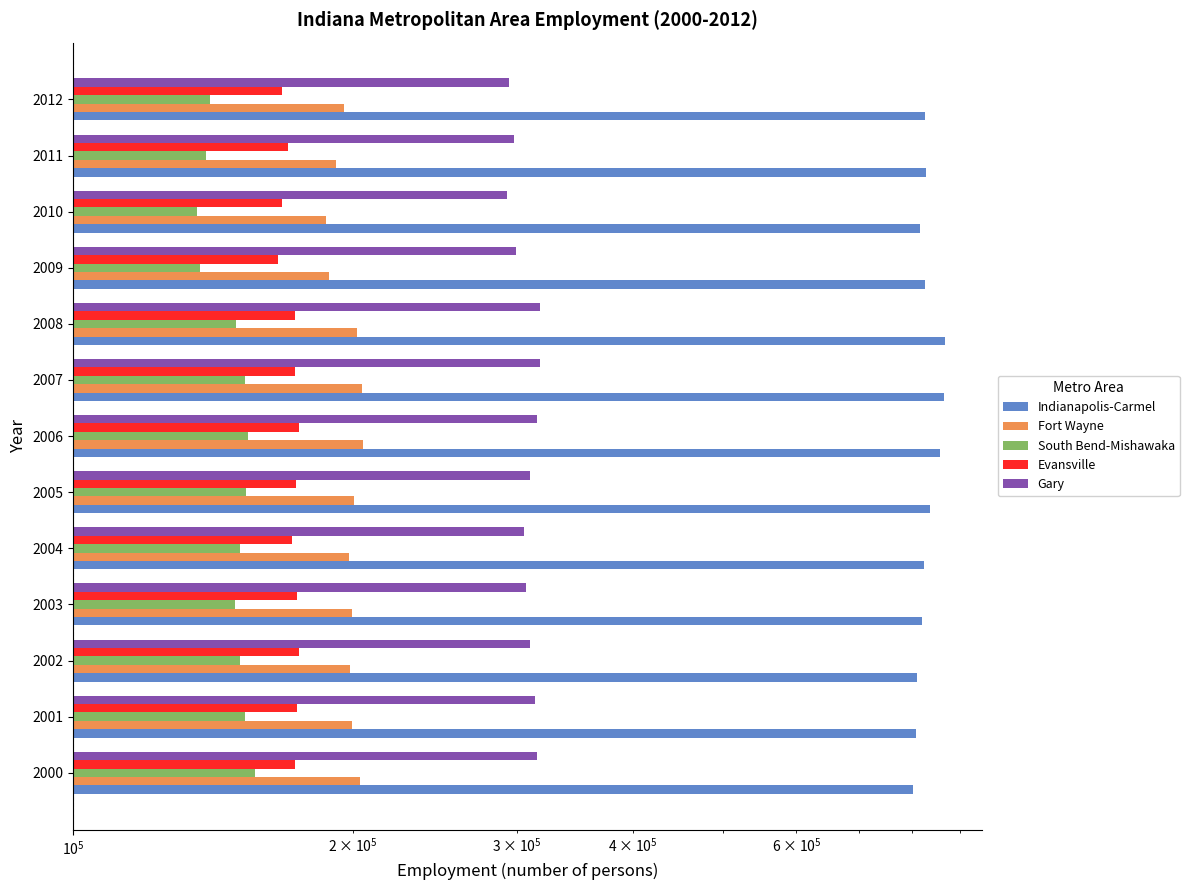

Which series has the largest total across all categories?

Indianapolis-Carmel